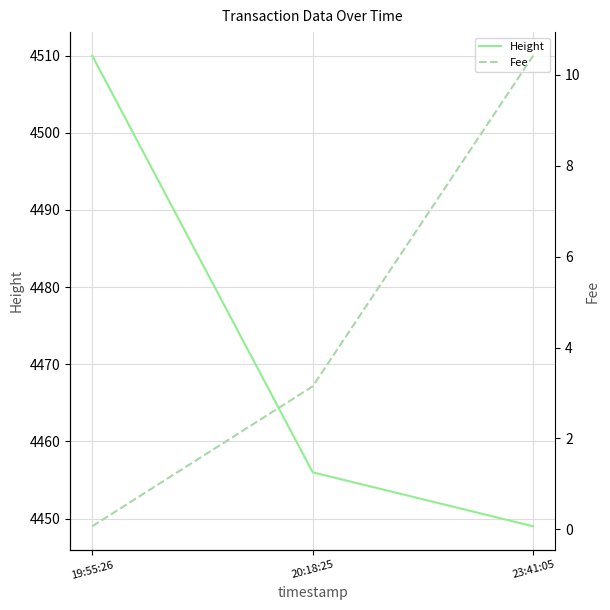

What is the spread (max minus min) of values at 23:41:05?

4438.6